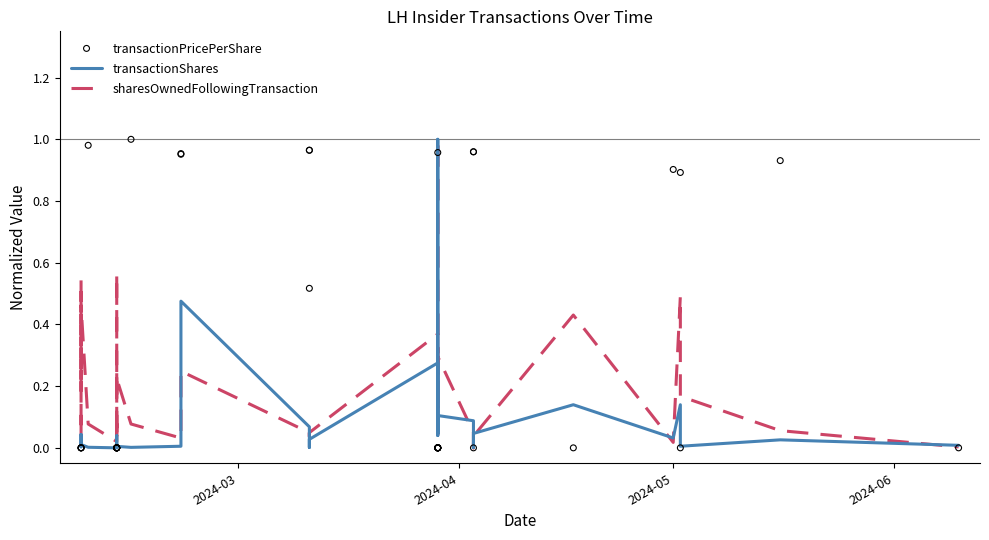

Which series contains the highest Y value?

transactionShares